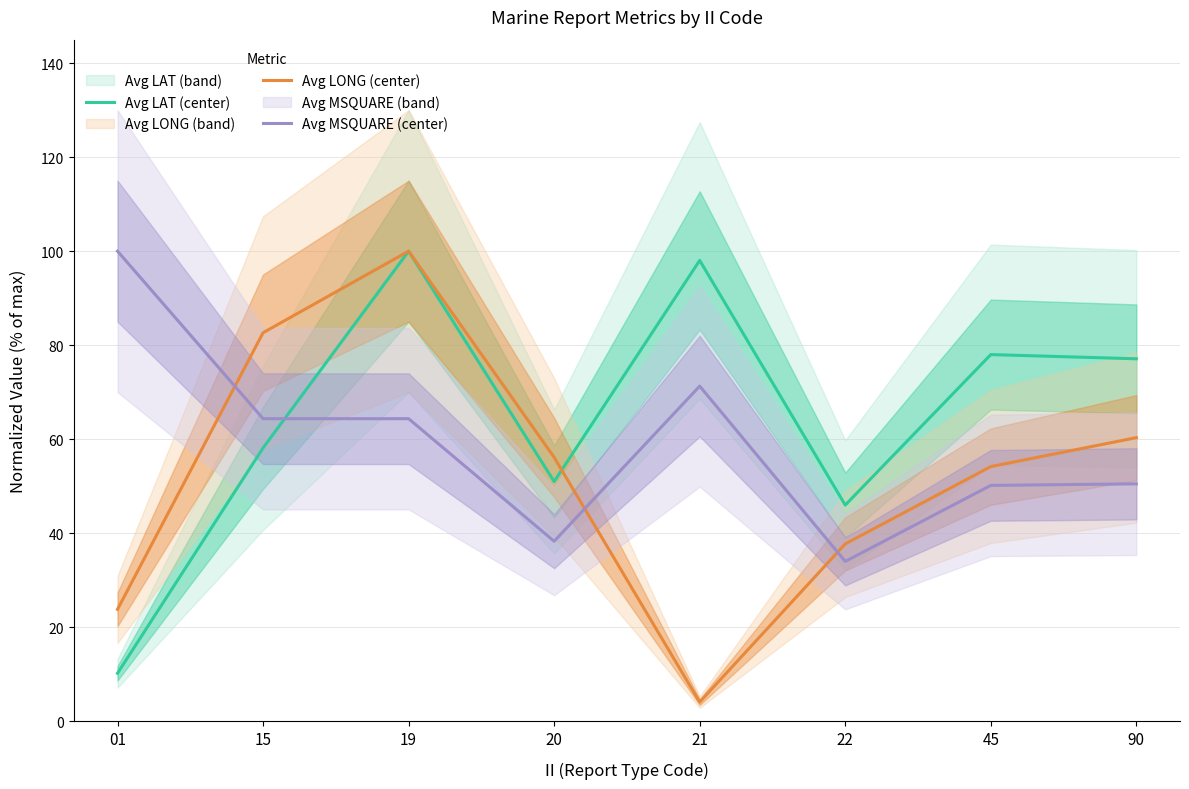

Between 45 and 90, which series saw the biggest shift?

Avg LONG (center)